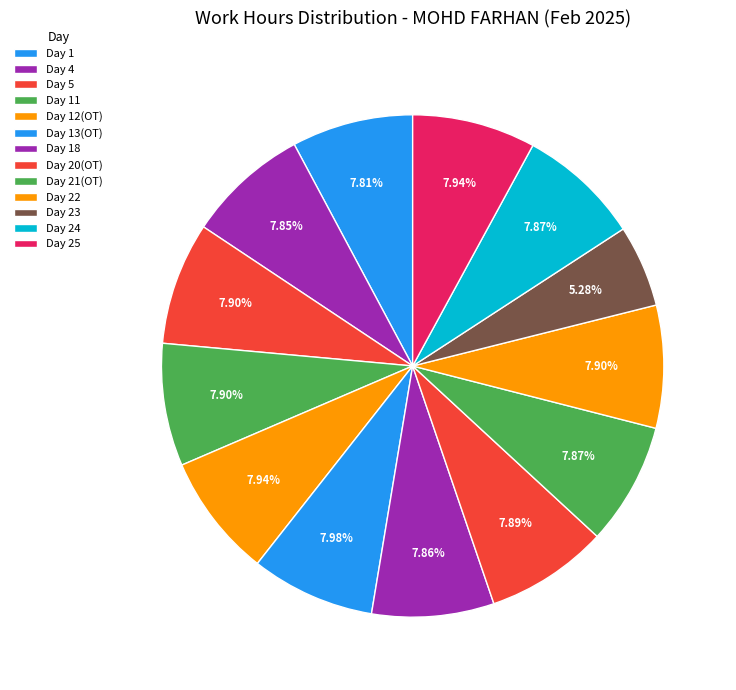

Is Day 24 the majority of the pie?

No